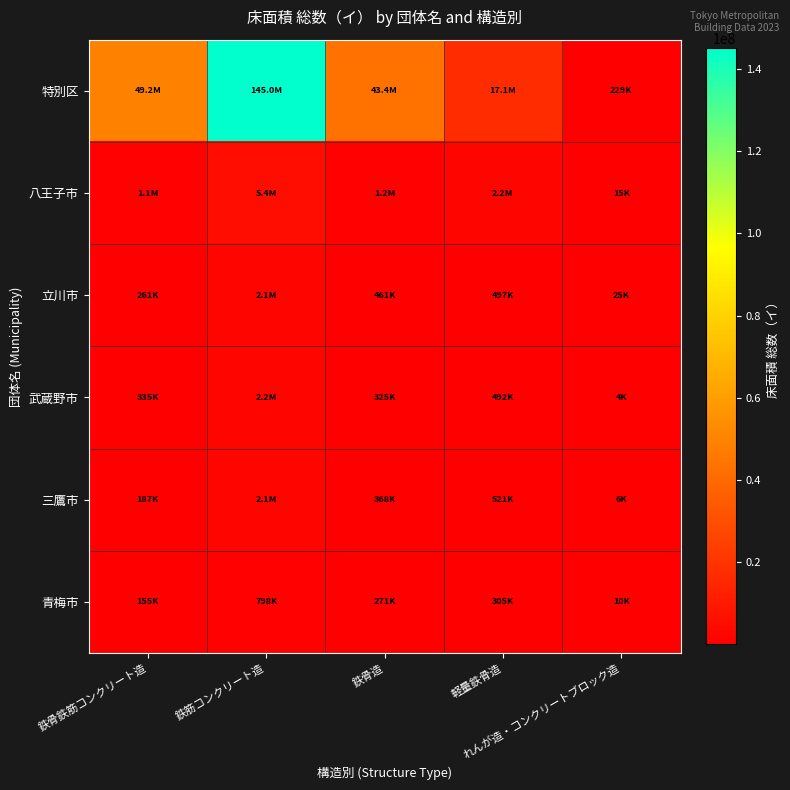

Reading left to right, list all the values displayed in this chart.

特別区: 鉄骨鉄筋コンクリート造=49220711	鉄筋コンクリート造=145027287	鉄骨造=43376241	軽量鉄骨造=17098598	れんが造・コンクリートブロック造=228514
八王子市: 鉄骨鉄筋コンクリート造=1064881	鉄筋コンクリート造=5425969	鉄骨造=1164173	軽量鉄骨造=2160941	れんが造・コンクリートブロック造=14756
立川市: 鉄骨鉄筋コンクリート造=261158	鉄筋コンクリート造=2124454	鉄骨造=460703	軽量鉄骨造=497349	れんが造・コンクリートブロック造=25165
武蔵野市: 鉄骨鉄筋コンクリート造=335490	鉄筋コンクリート造=2183395	鉄骨造=324504	軽量鉄骨造=492102	れんが造・コンクリートブロック造=4108
三鷹市: 鉄骨鉄筋コンクリート造=186751	鉄筋コンクリート造=2118706	鉄骨造=367827	軽量鉄骨造=521094	れんが造・コンクリートブロック造=6306
青梅市: 鉄骨鉄筋コンクリート造=154911	鉄筋コンクリート造=798390	鉄骨造=271240	軽量鉄骨造=304563	れんが造・コンクリートブロック造=10270